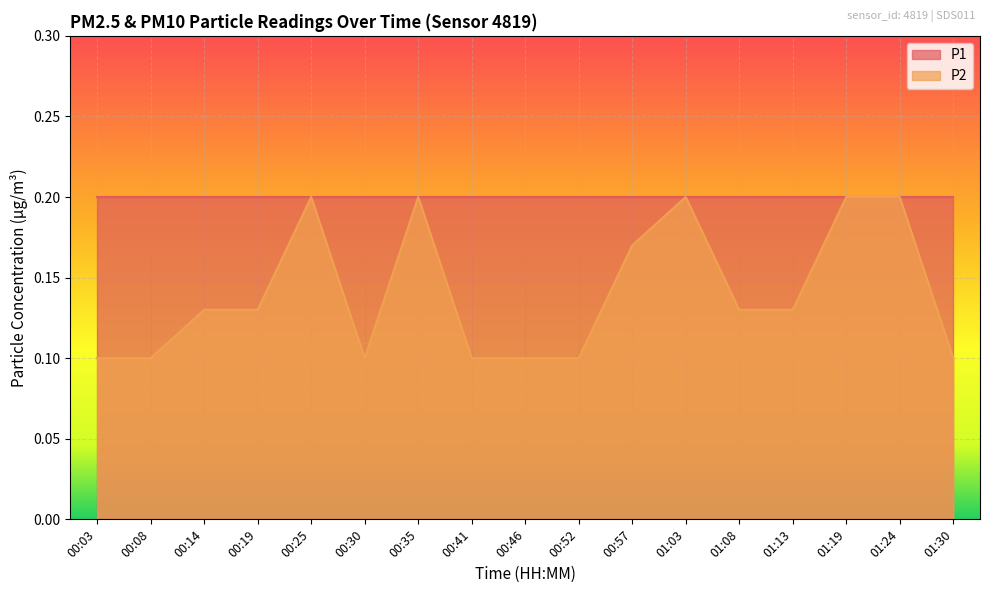

Count the values in the range 0 to 1.

17